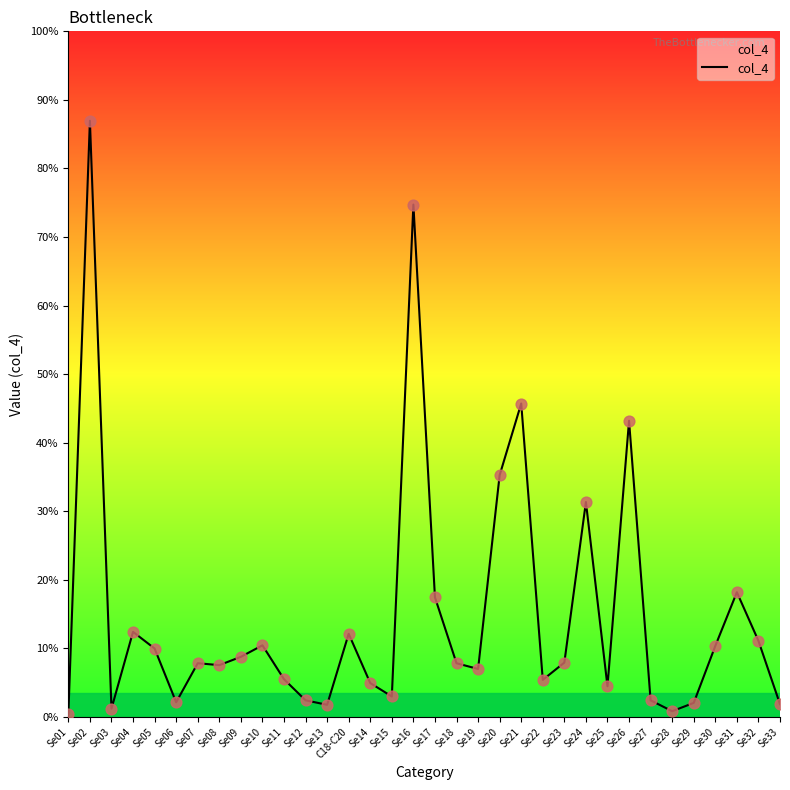

Approximately how many times larger is the value at Se29 compared to Se28?

2.4